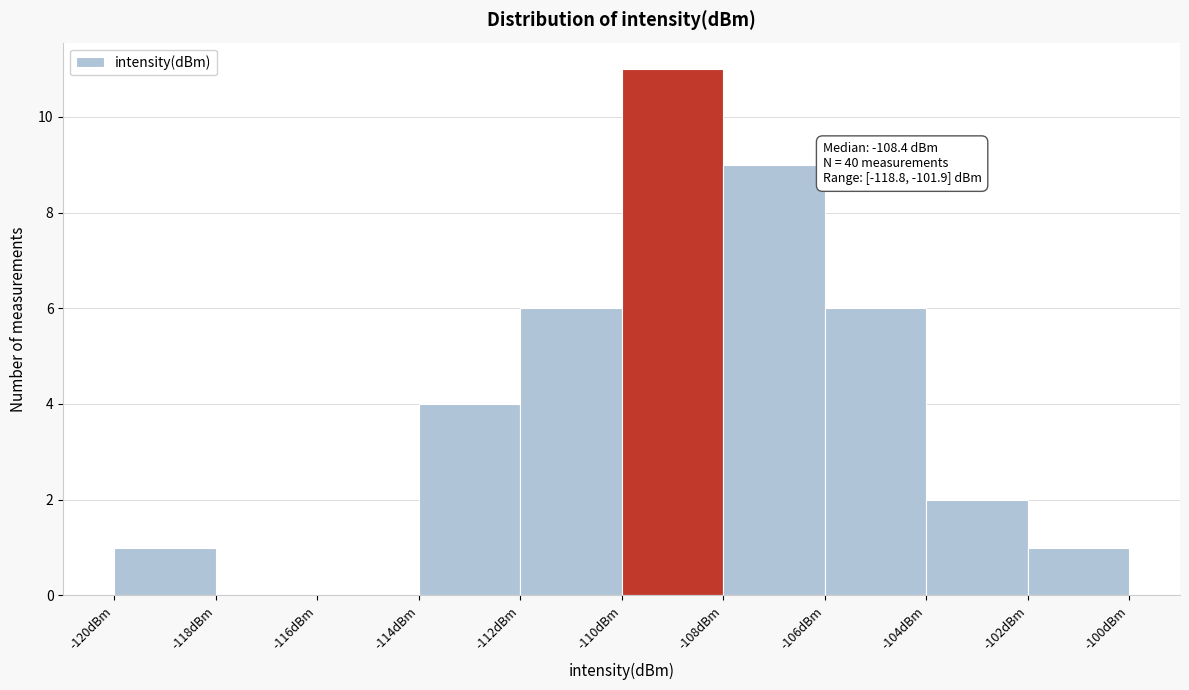

Over which range of the x-axis is the bar tallest?

-110 to -108